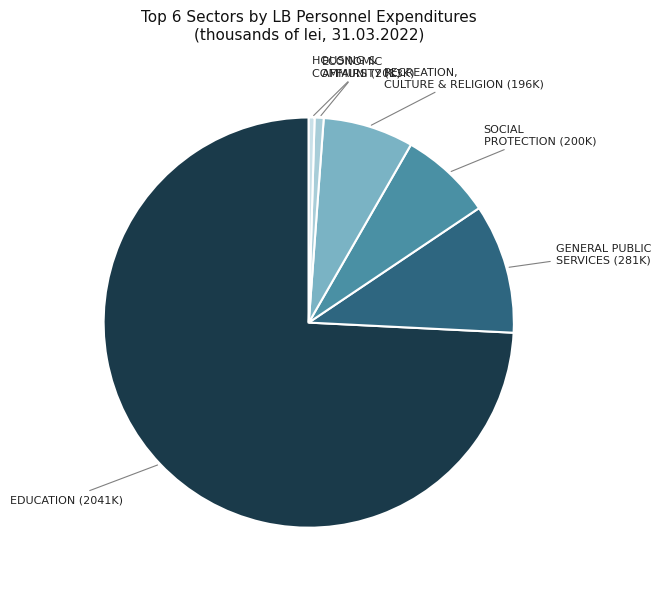

Does any single category account for the majority?

Yes